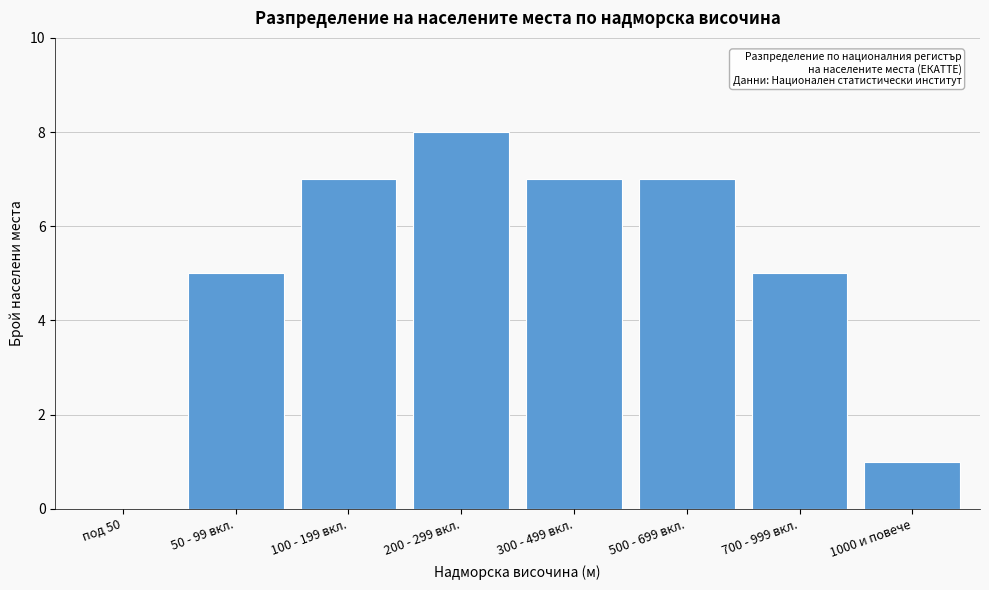

Reading left to right, what are all the values shown in this chart?

под 50=0	50 - 99 вкл.=5	100 - 199 вкл.=7	200 - 299 вкл.=8	300 - 499 вкл.=7	500 - 699 вкл.=7	700 - 999 вкл.=5	1000 и повече=1